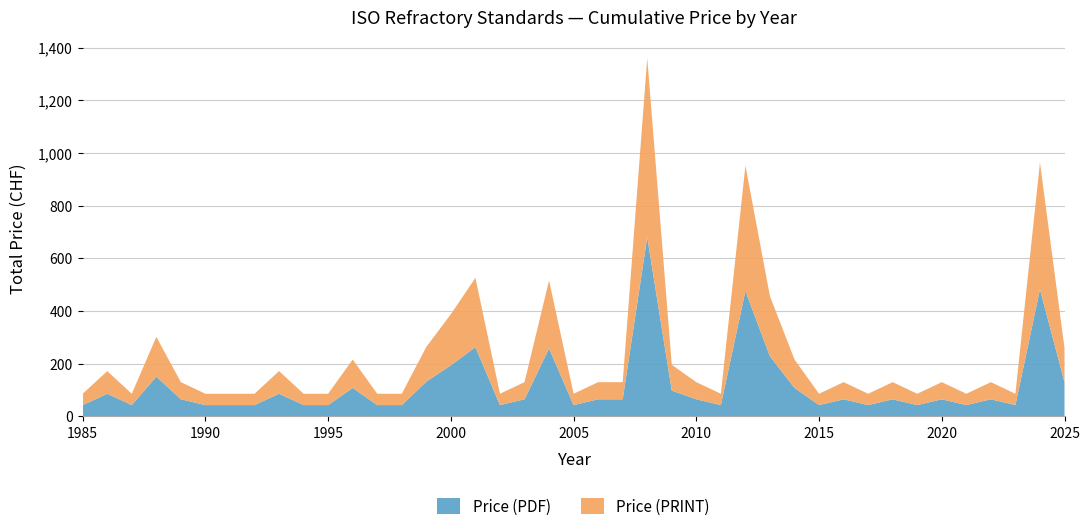

Does the chart have visible grid lines?

Yes